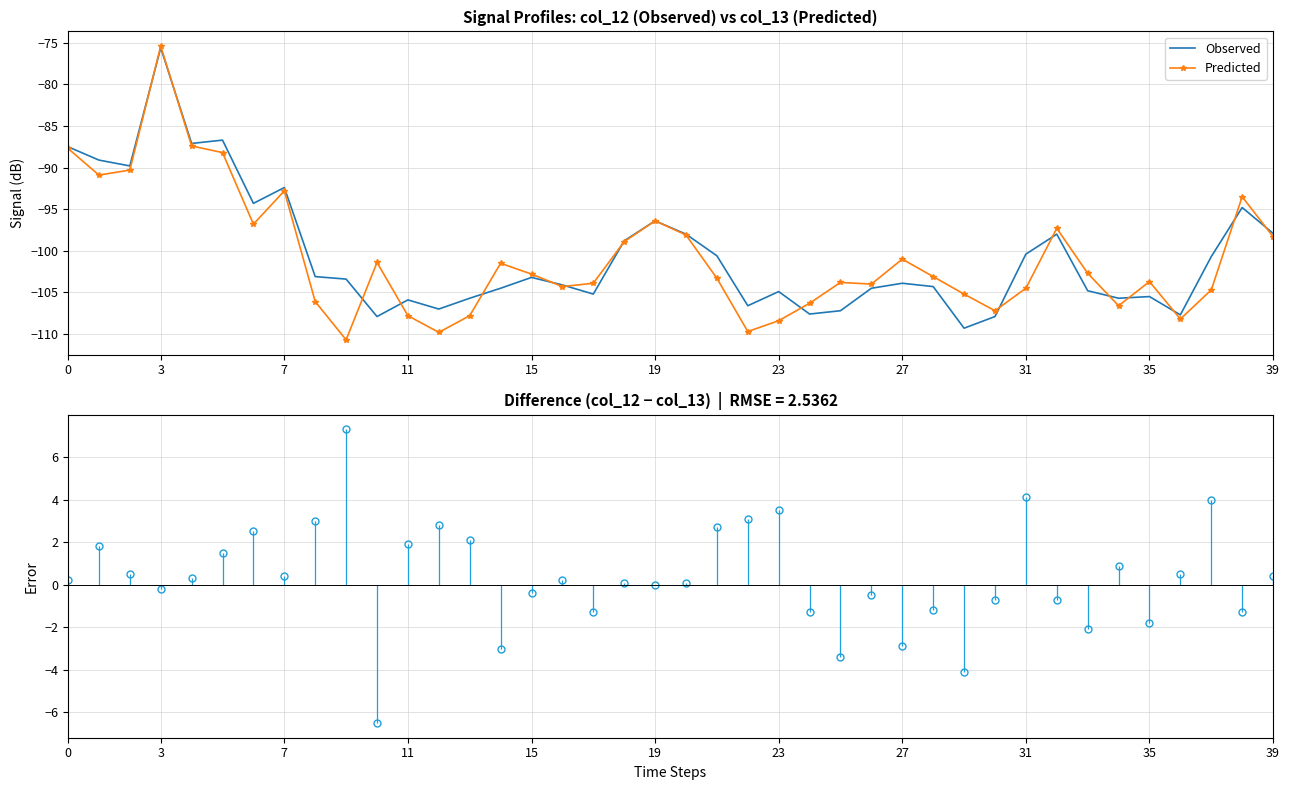

Does the chart have visible grid lines?

Yes